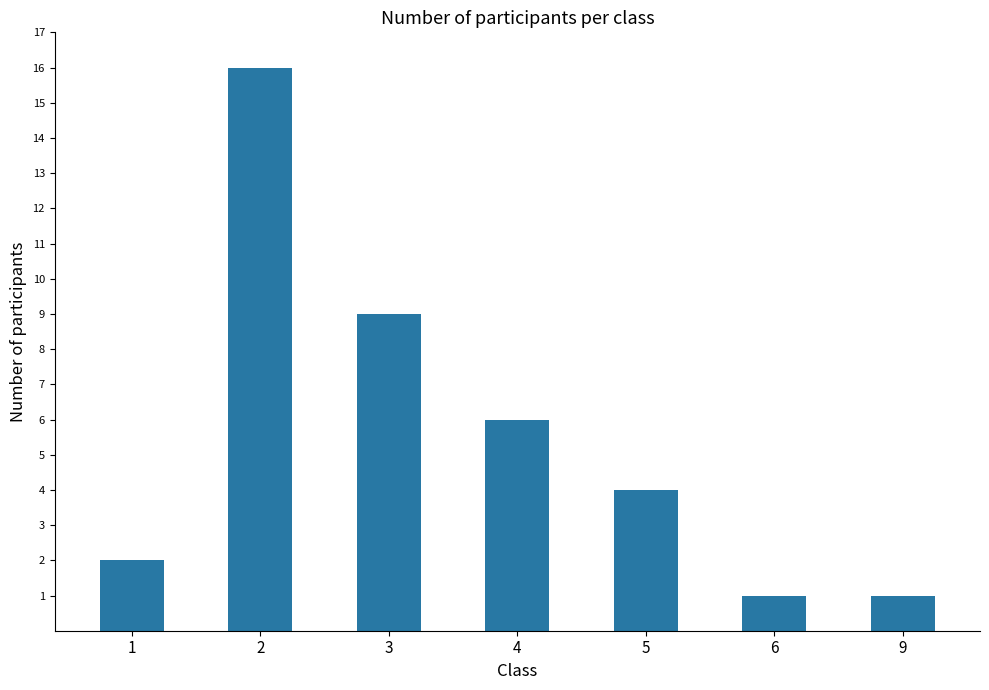

The value at 6 is 1. True or false?

True